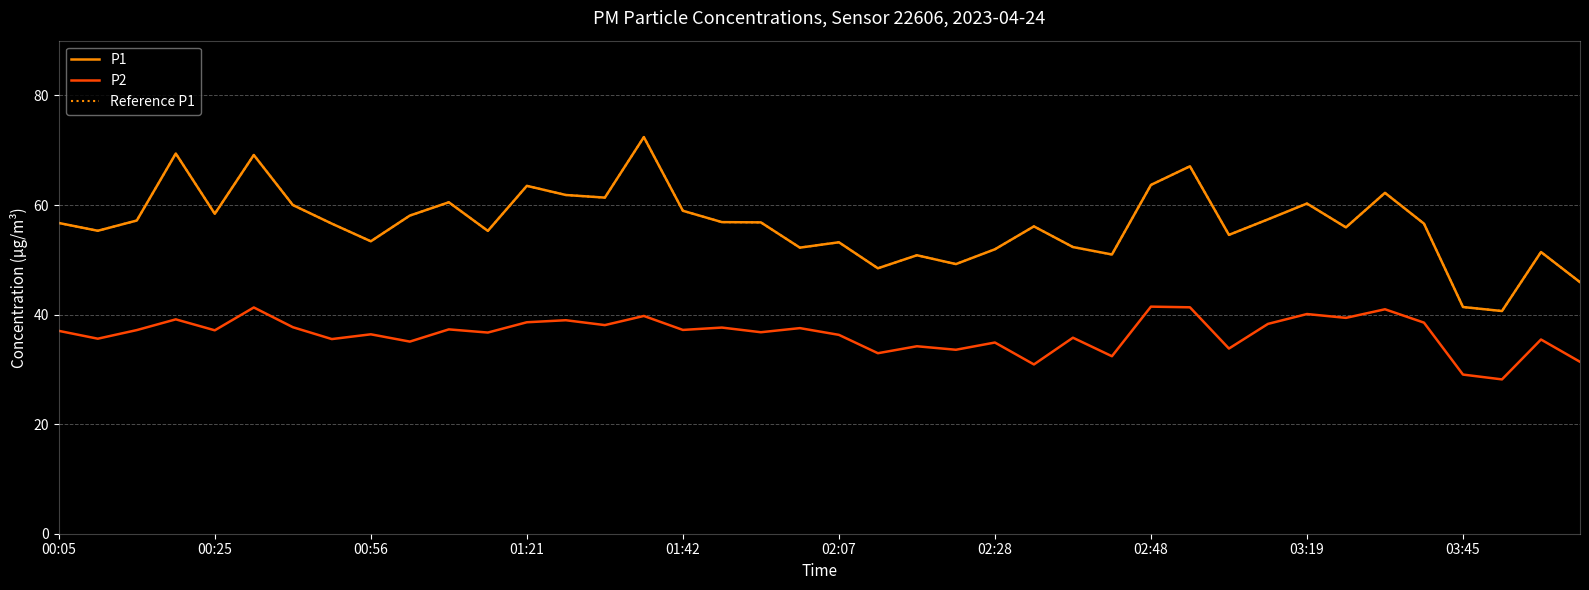

At which category is the sum across all series the highest?

15